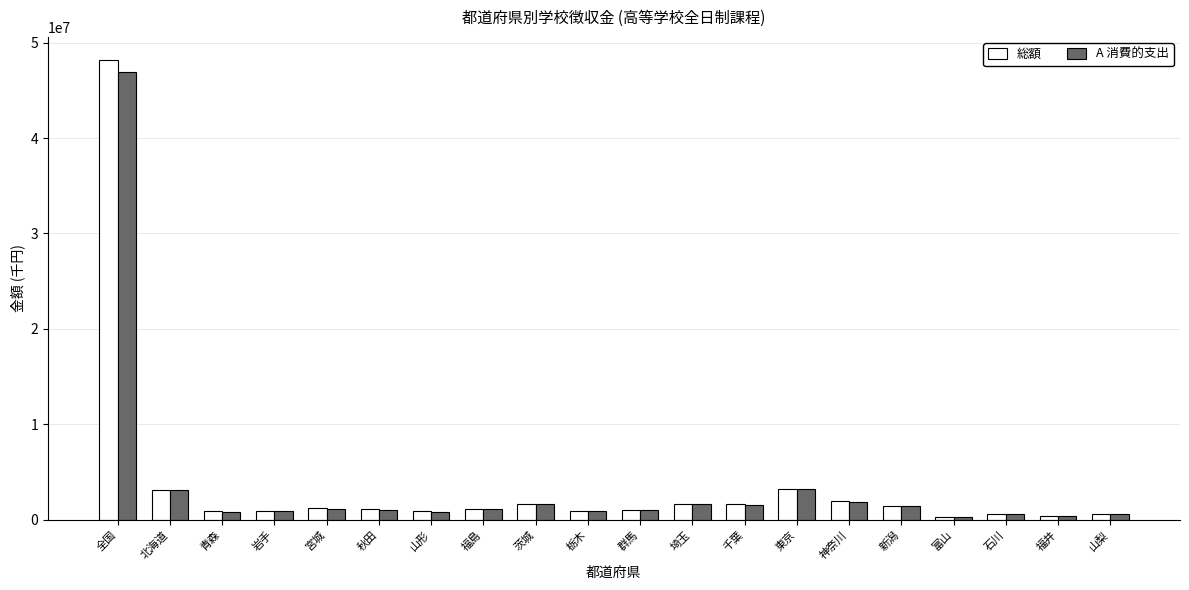

Where is A 消費的支出 nearest to the value 23601627?

東京